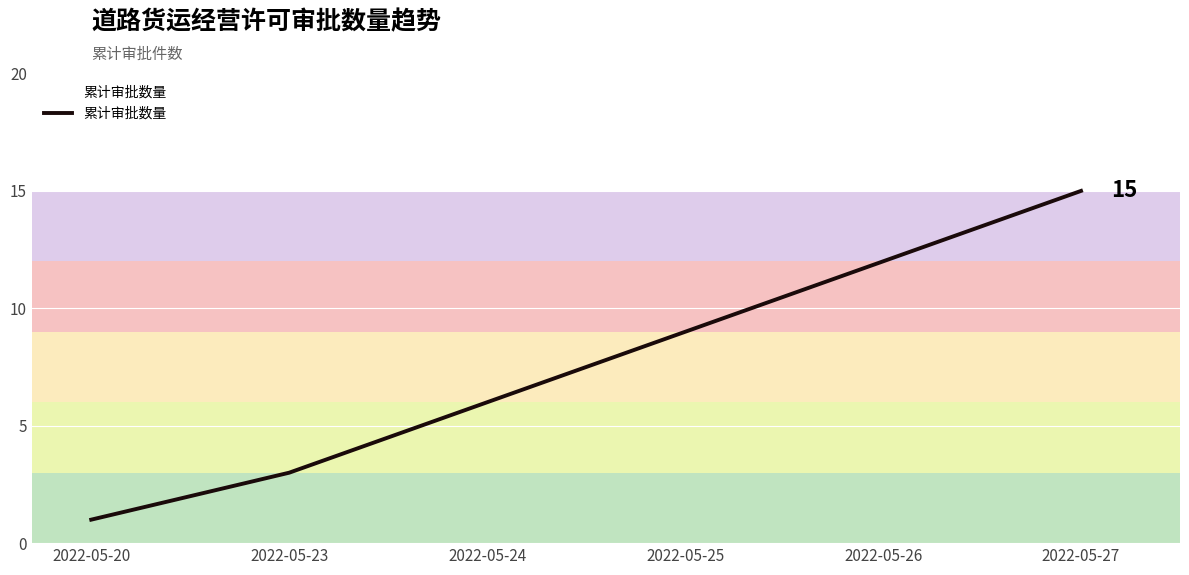

What is the ratio of the value at 2022-05-20 to the value at 2022-05-26?

0.1